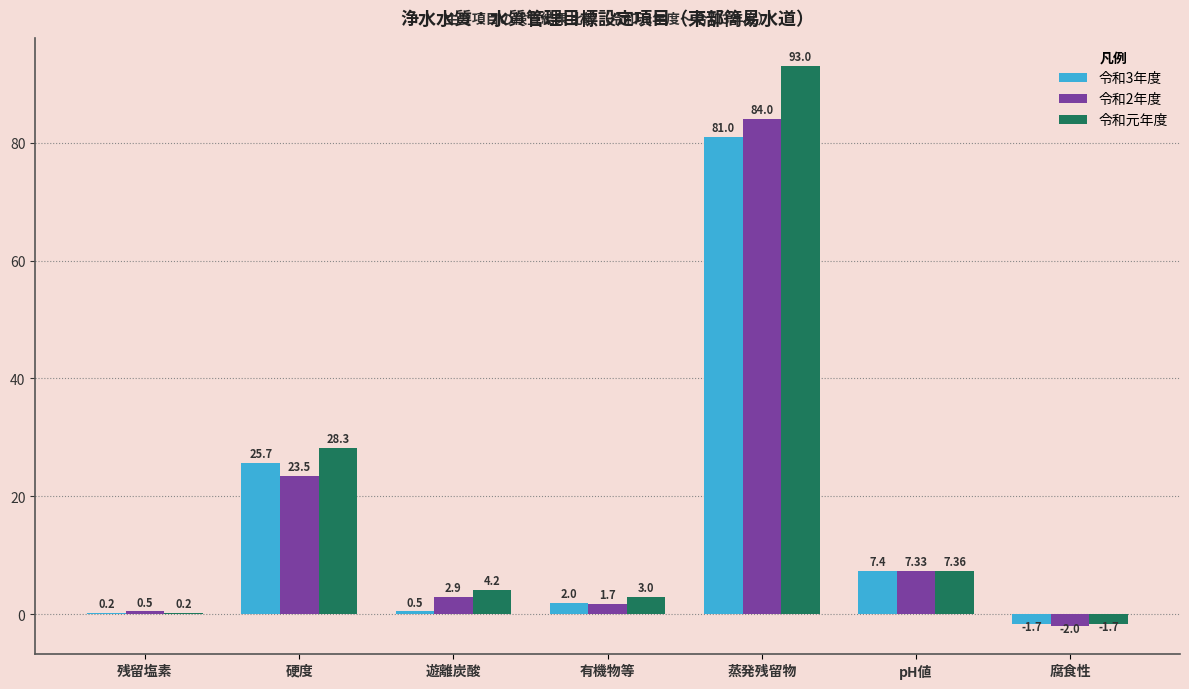

Between 蒸発残留物 and pH値, which series saw the biggest shift?

令和元年度